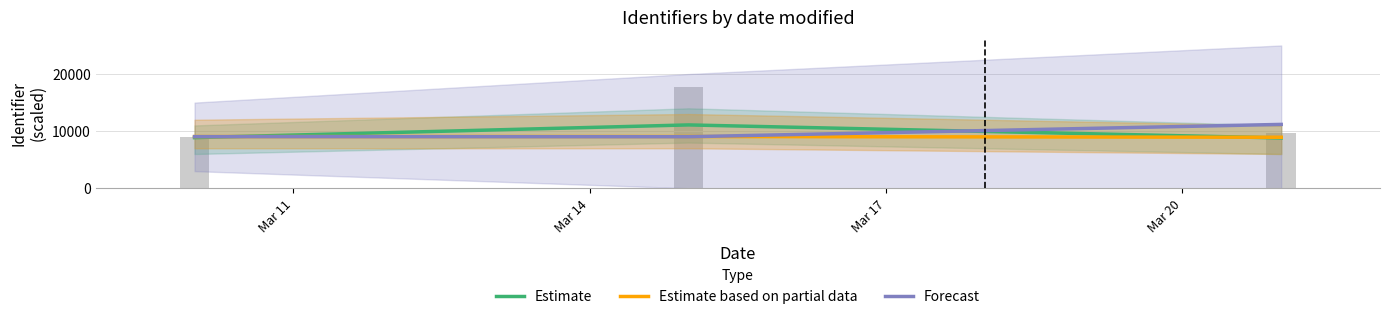

What is the average value of the Estimate based on partial data series?

9013